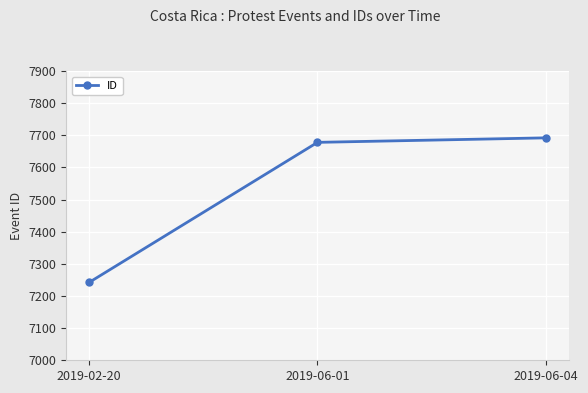

Reading right to left, what are all the values shown in this chart?

2019-06-04=7692	2019-06-01=7678	2019-02-20=7242